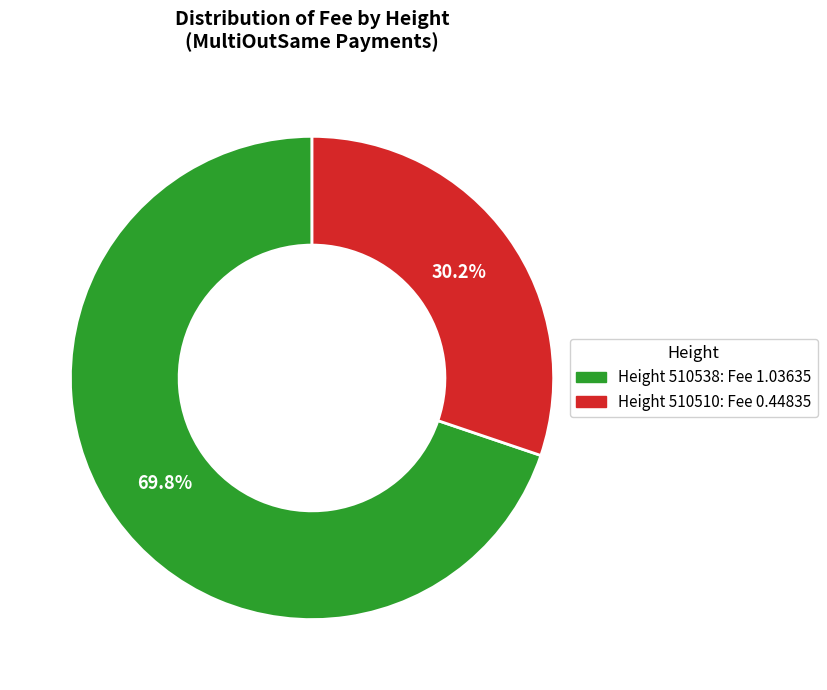

Is there any slice that represents more than half of the pie?

Yes